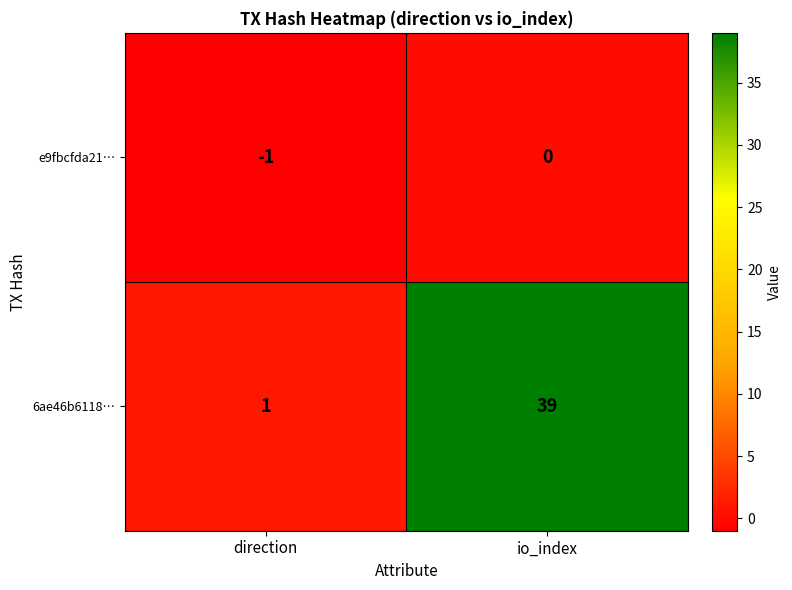

How many series are shown in this chart?

2